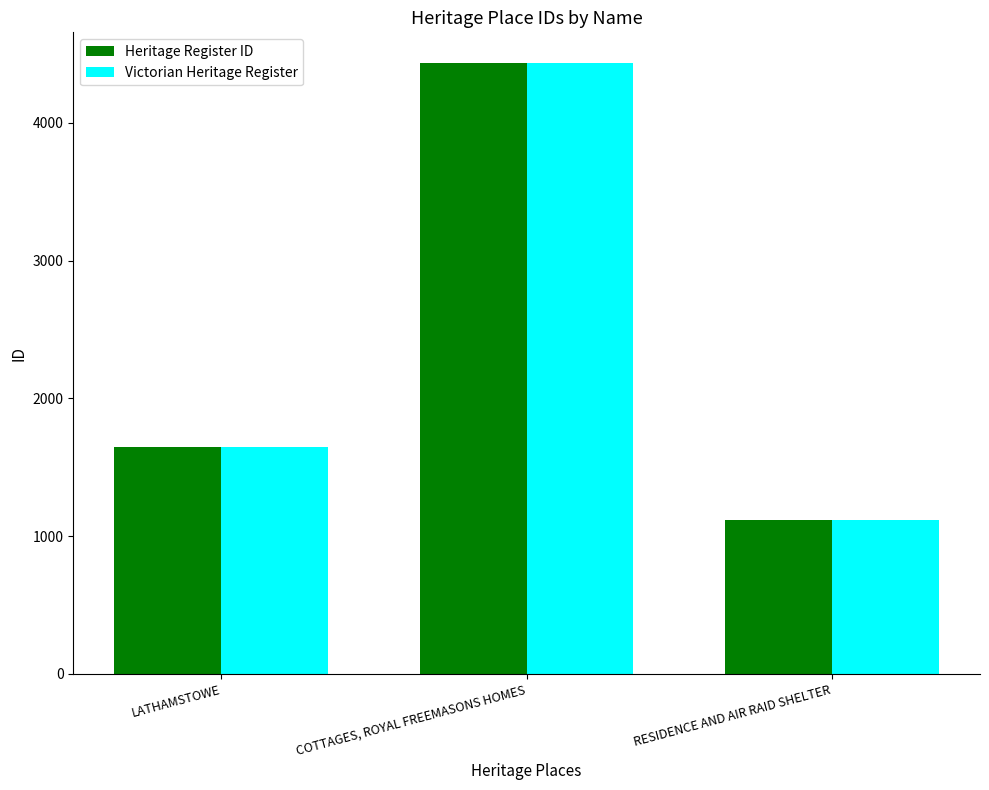

At which category is the sum across all series the highest?

COTTAGES, ROYAL FREEMASONS HOMES